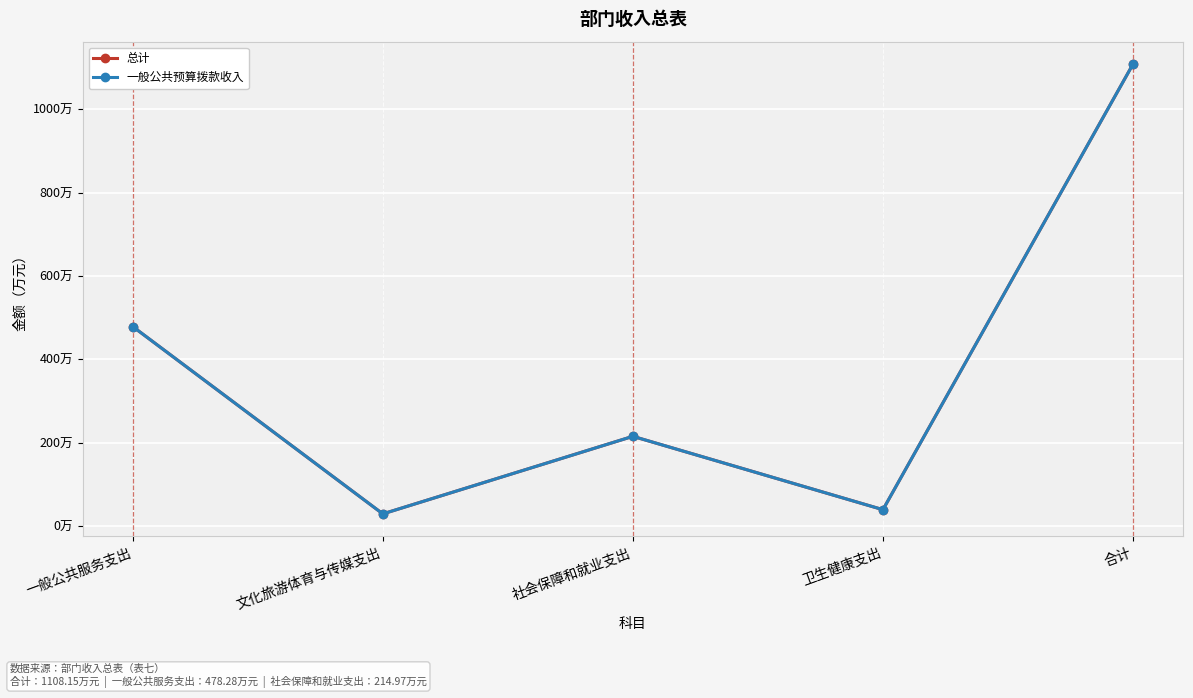

In 总计, how many points are lower than both neighbors (excluding endpoints)?

2